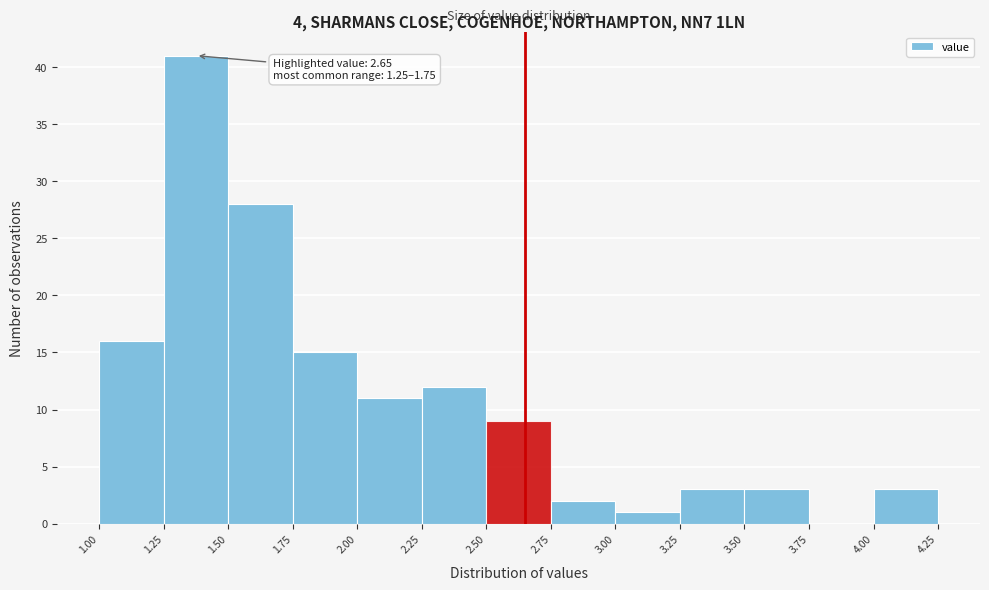

Which range on the x-axis has the tallest bar?

1.25 to 1.50